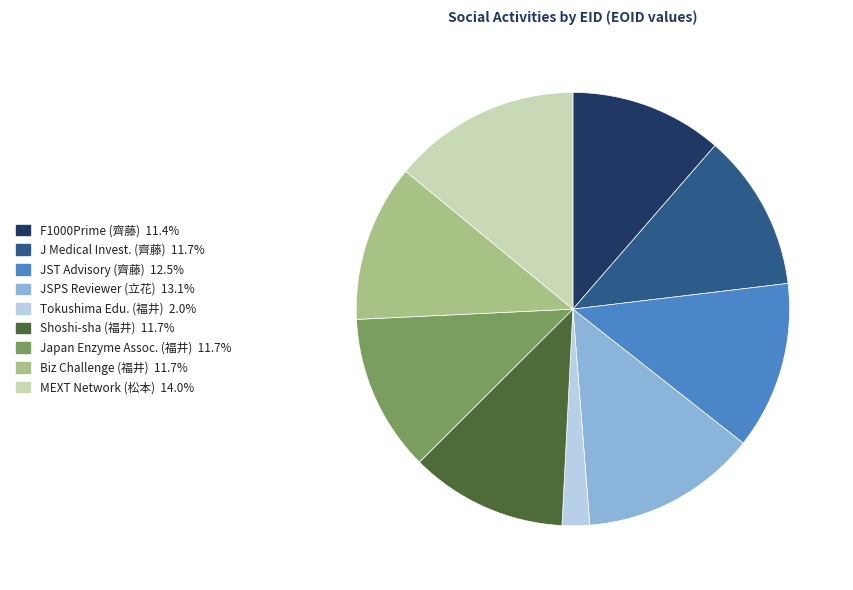

Is there any slice that represents more than half of the pie?

No